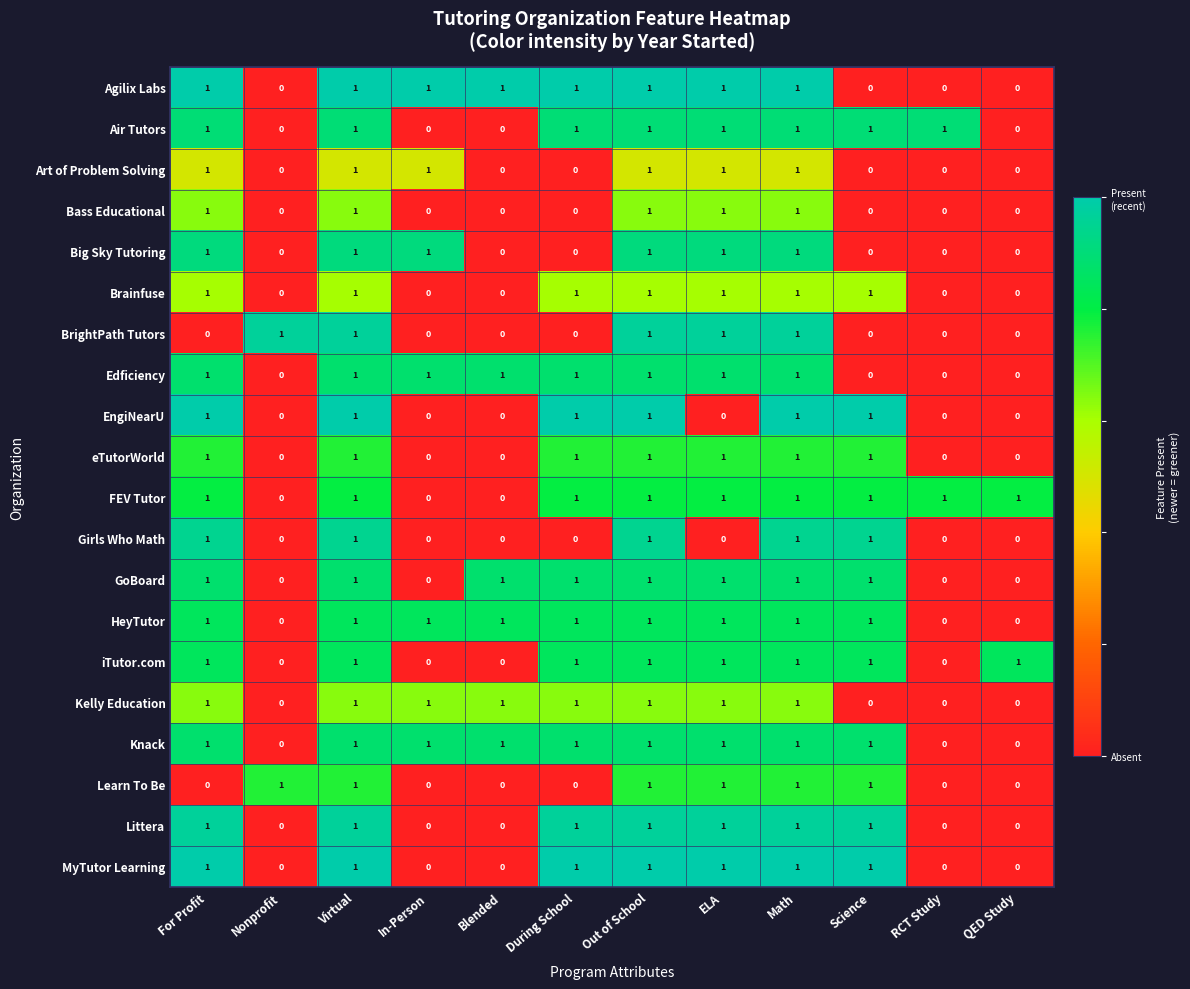

At how many categories does at least one series exceed 0?

12